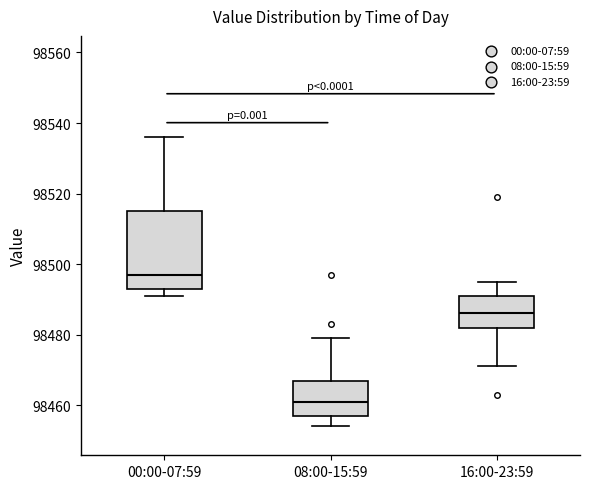

Reading left to right, transcribe this box plot: for each box, give where its median line is, the range the box spans, and where its two whiskers end, as read against the y-axis. The values are not printed on the chart, so give them approximately, as read against the axis.

00:00-07:59: median 98498, box 98494 to 98516, whiskers 98492 to 98536
08:00-15:59: median 98462, box 98458 to 98468, whiskers 98454 to 98480
16:00-23:59: median 98486, box 98482 to 98492, whiskers 98472 to 98496